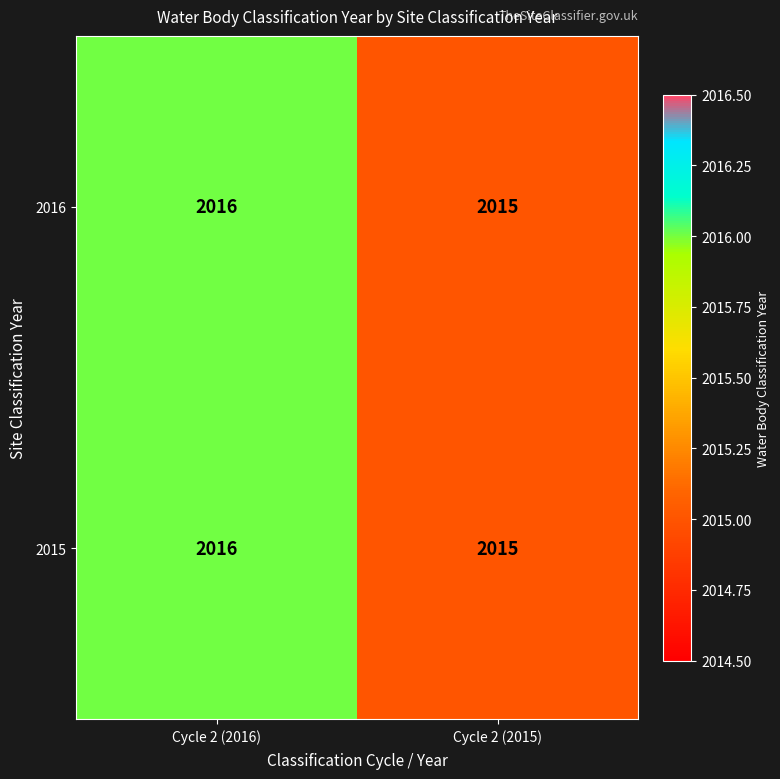

Is it true that 2016 equals 1191 at Cycle 2 (2015)?

False